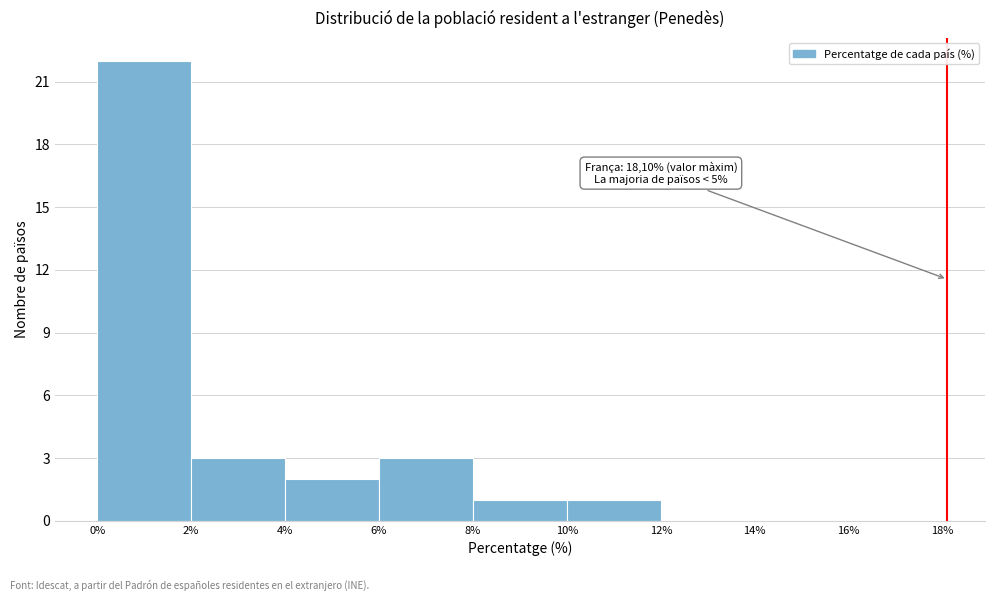

Over which range of the x-axis is the bar tallest?

0% to 2%